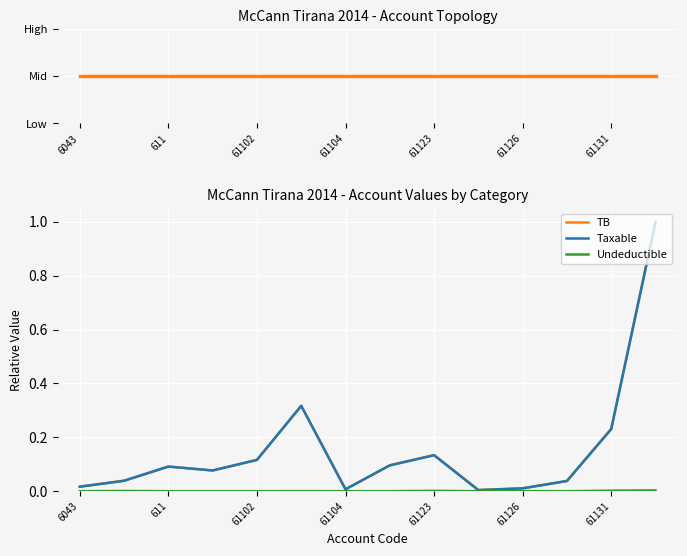

At which label is TB closest to 0?

9